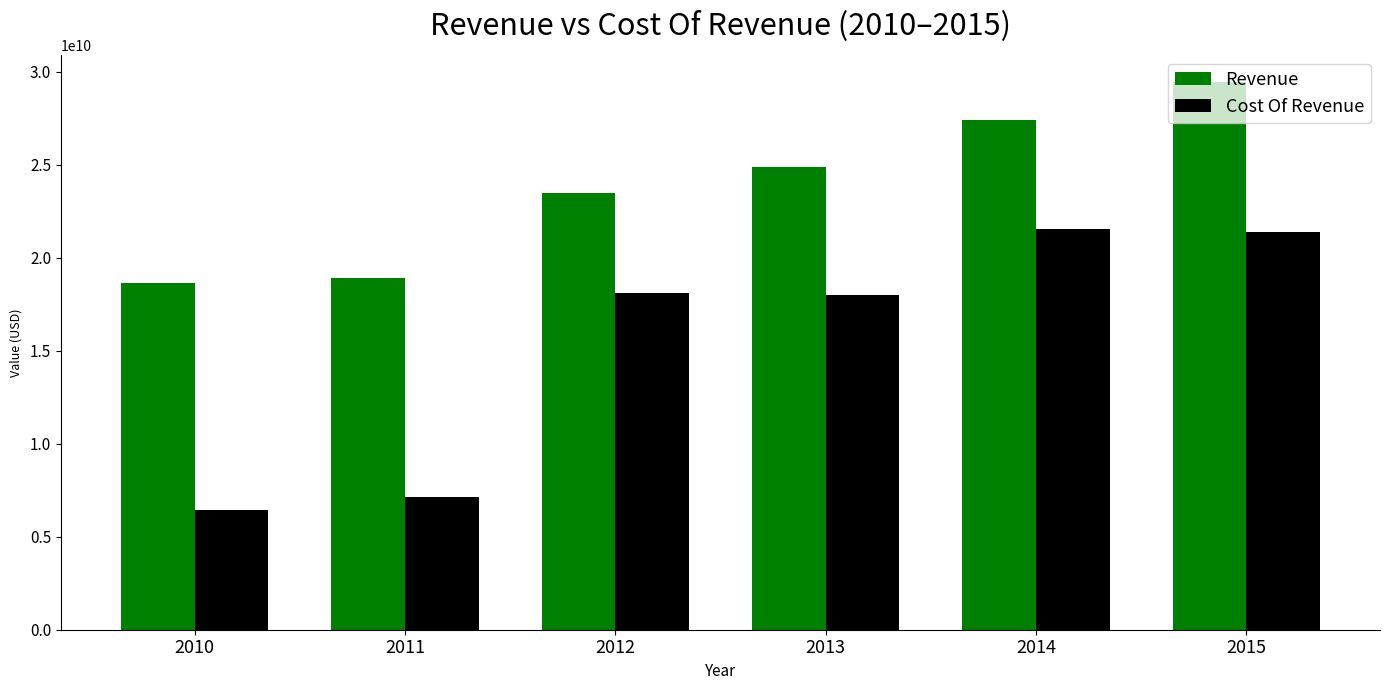

How many data points in Revenue are less than 24888000000?

3